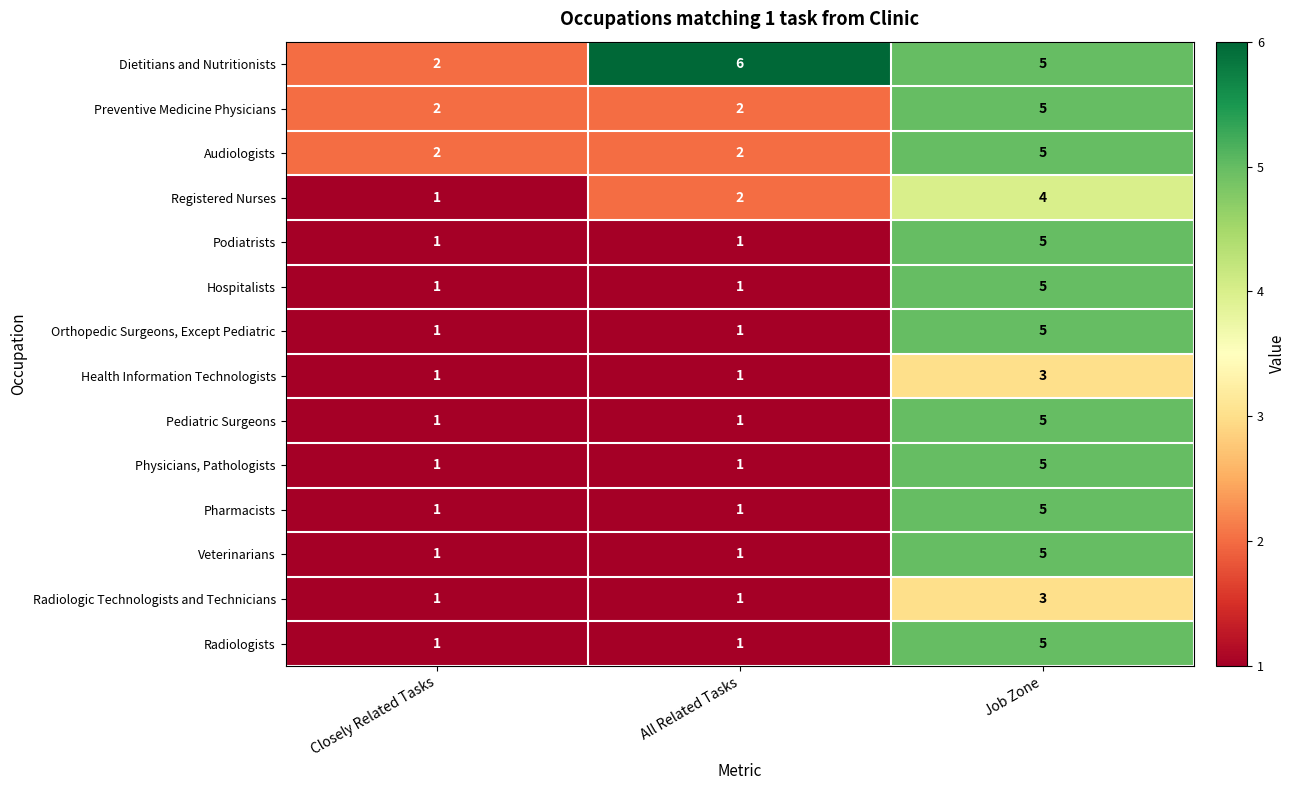

What is the difference between the highest and lowest values at All Related Tasks?

5